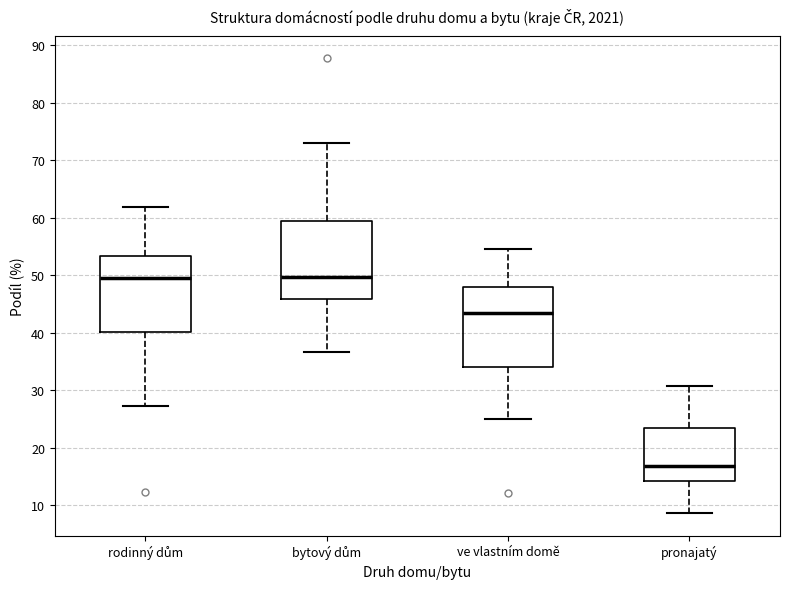

Reading left to right, transcribe this box plot: for each box, give where its median line is, the range the box spans, and where its two whiskers end, as read against the y-axis. The values are not printed on the chart, so give them approximately, as read against the axis.

rodinný dům: median 50, box 40 to 53, whiskers 27 to 62
bytový dům: median 50, box 46 to 59, whiskers 37 to 73
ve vlastním domě: median 44, box 34 to 48, whiskers 25 to 55
pronajatý: median 17, box 14 to 23, whiskers 9 to 31